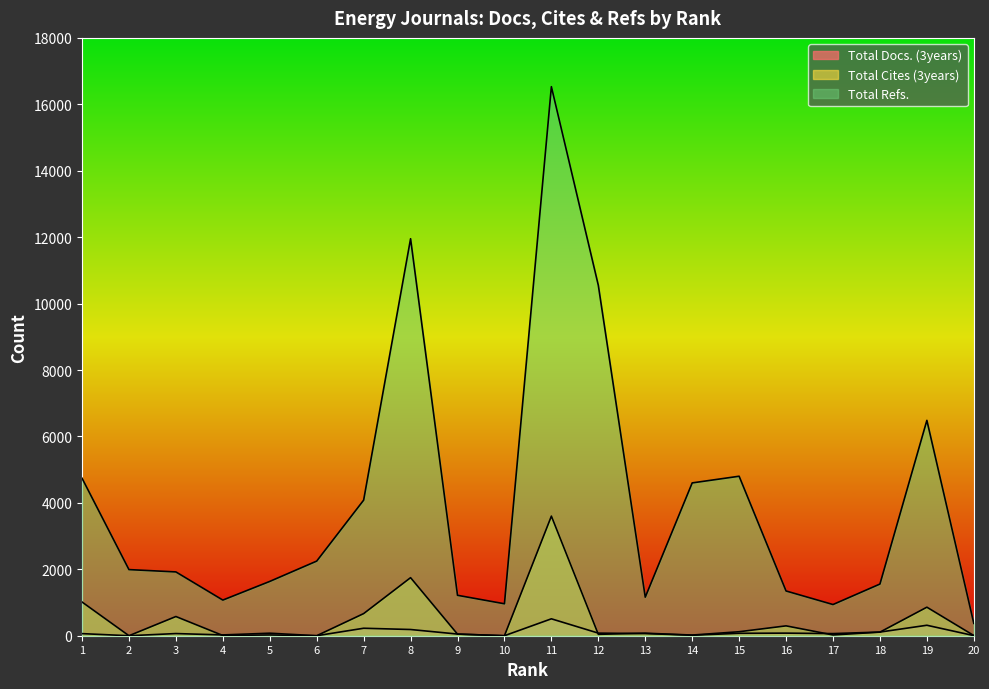

True or false: Total Cites (3years) has a value of 56 at 15.

False